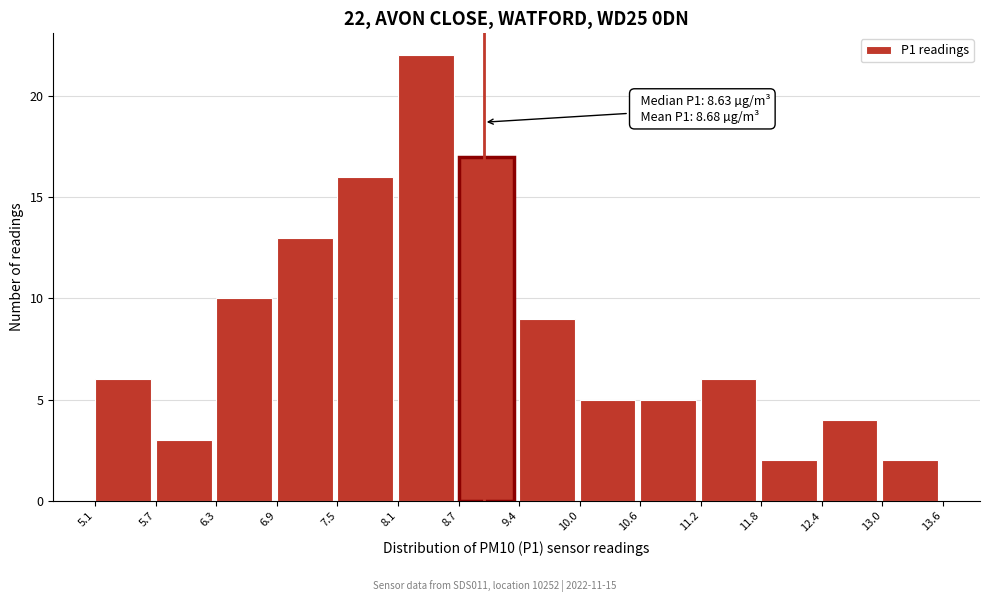

Over which range of the x-axis is the bar tallest?

8.1 to 8.7